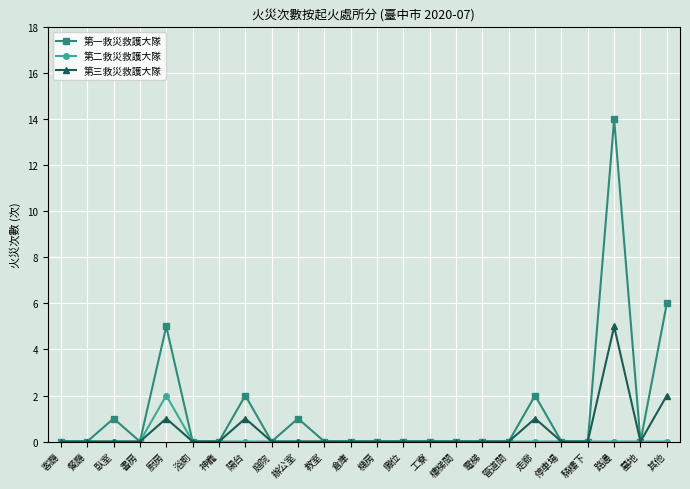

How many data points does each series have?

24